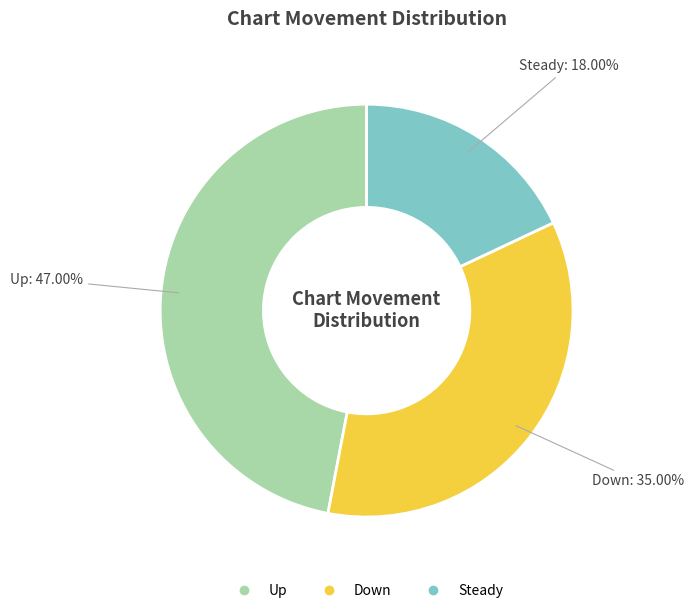

Is there any slice that represents more than half of the pie?

No